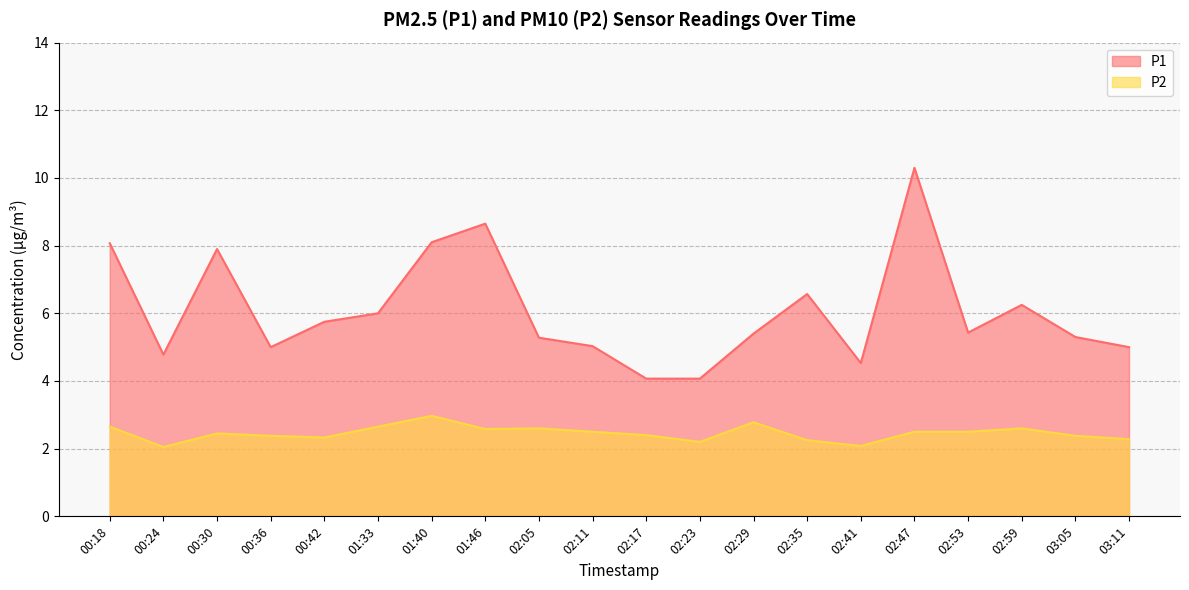

The value of P1 at 02:53 is 5.4. True or false?

True